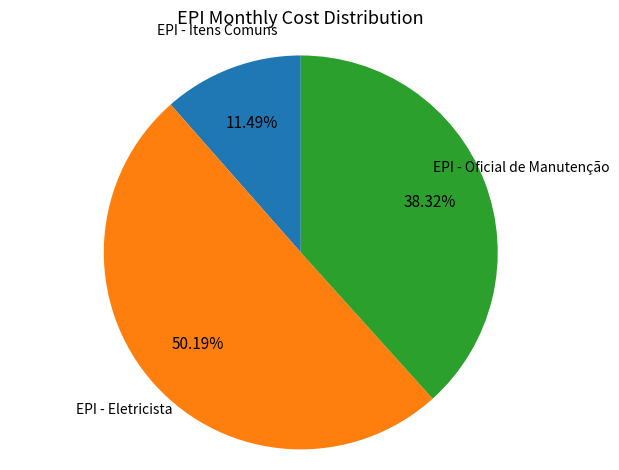

Between EPI - Itens Comuns and EPI - Oficial de Manutenção, which is larger?

EPI - Oficial de Manutenção